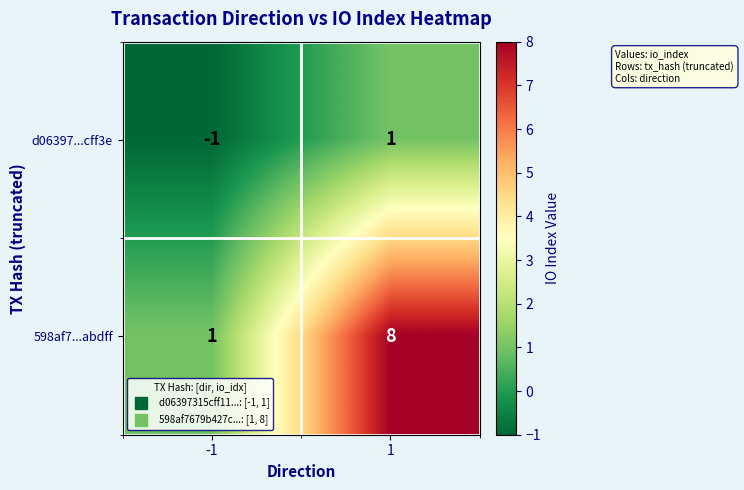

Which series changed the most between -1 and 1?

598af7...abdff